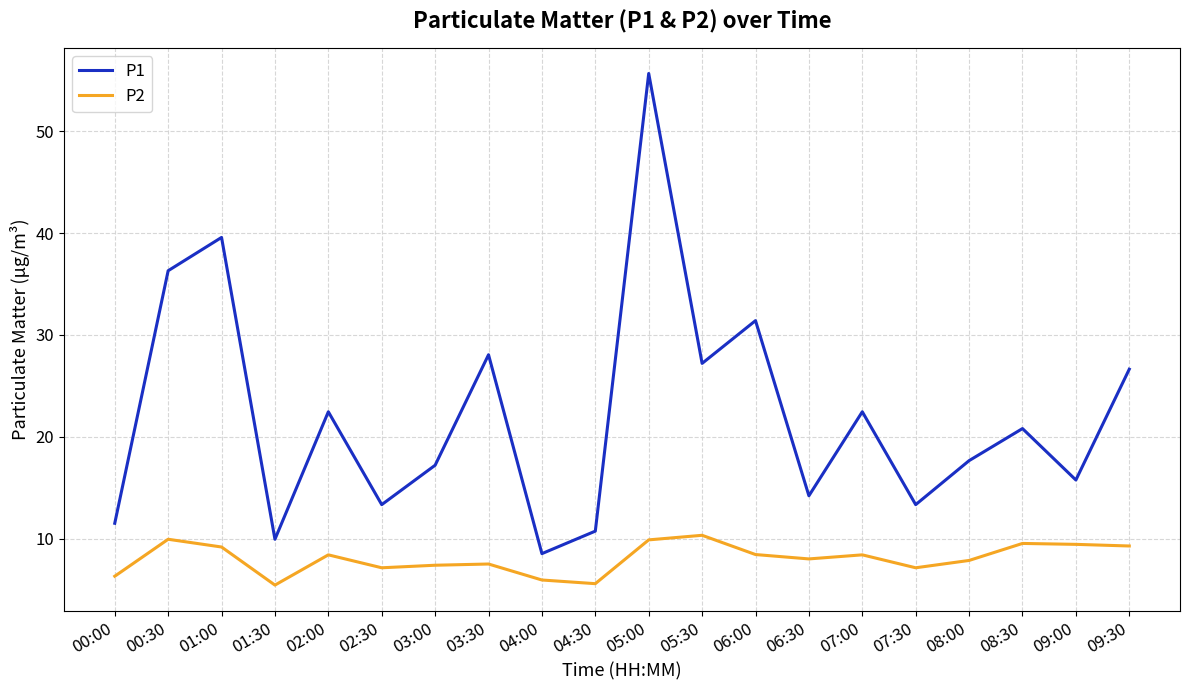

Is it true that P1 equals 31.4 at 06:00?

True